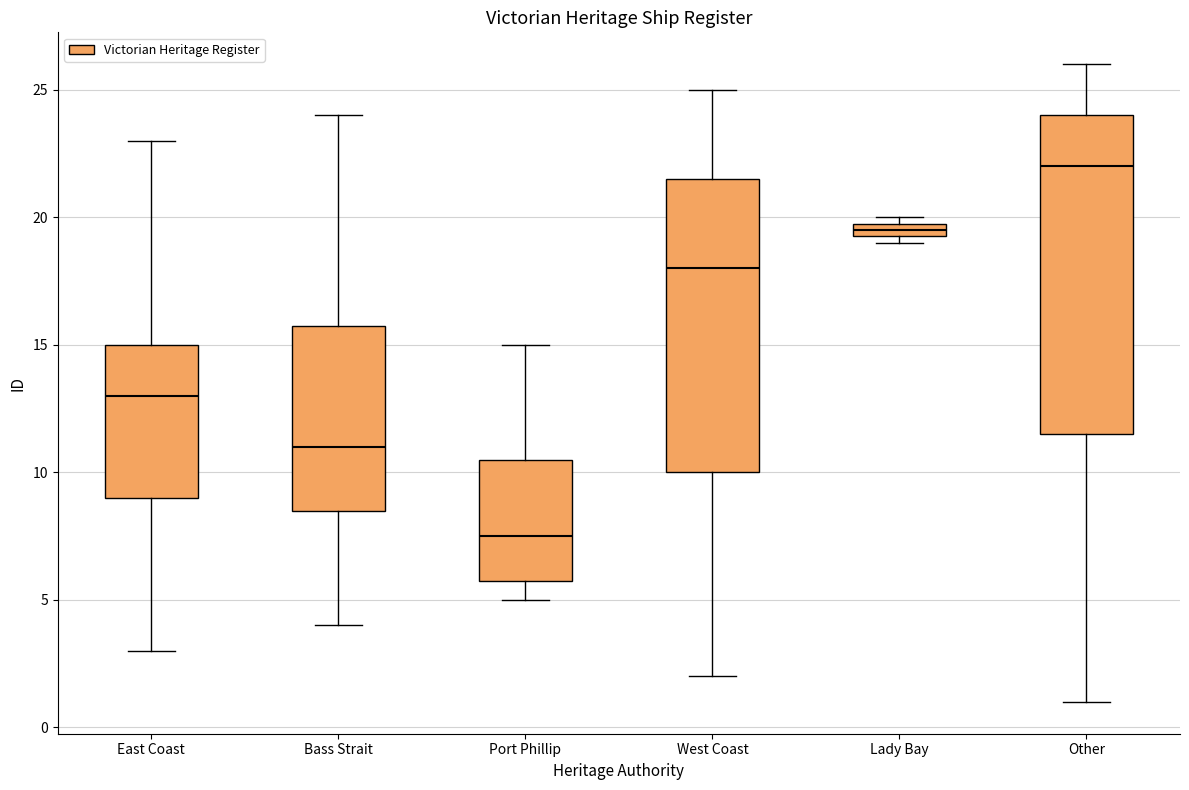

Where does the lower whisker of the box for Bass Strait end on the y-axis? The values are not printed on the chart, so give them approximately, as read against the axis.

4.0